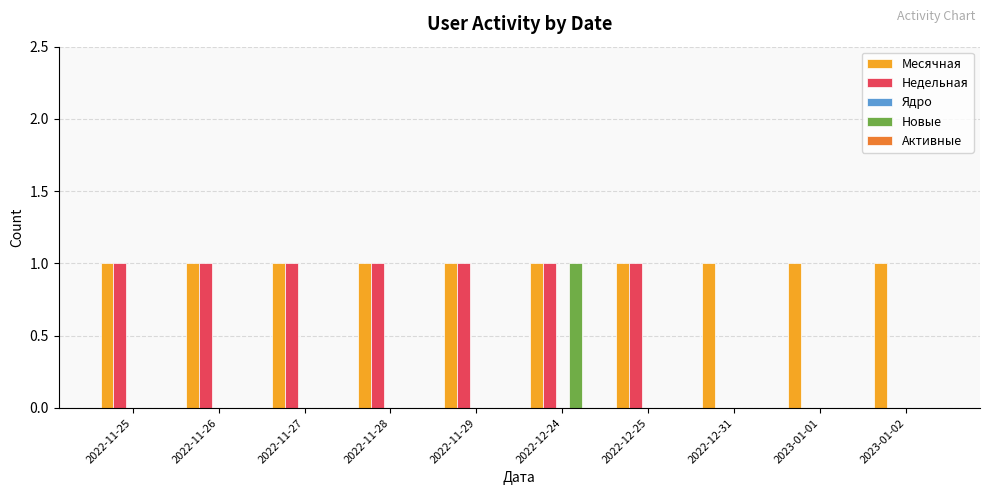

True or false: Недельная has a value of 1 at 2022-11-28.

True